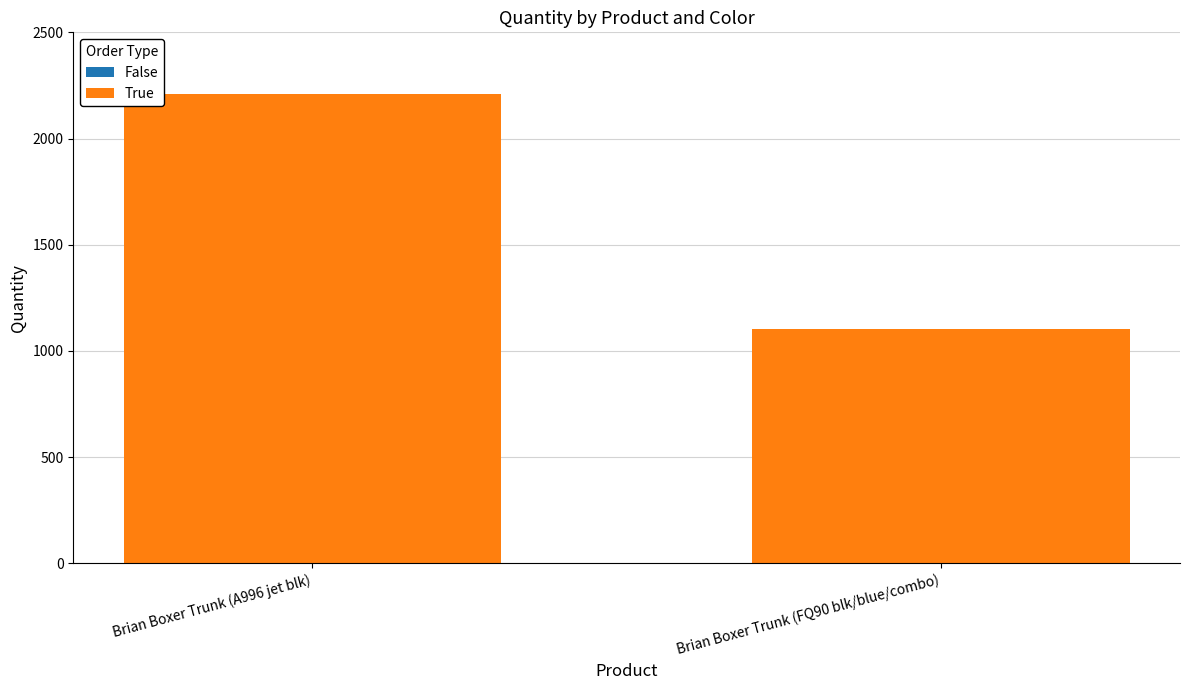

What is the difference between the values at Brian Boxer Trunk (A996 jet blk) and Brian Boxer Trunk (FQ90 blk/blue/combo)?

1104